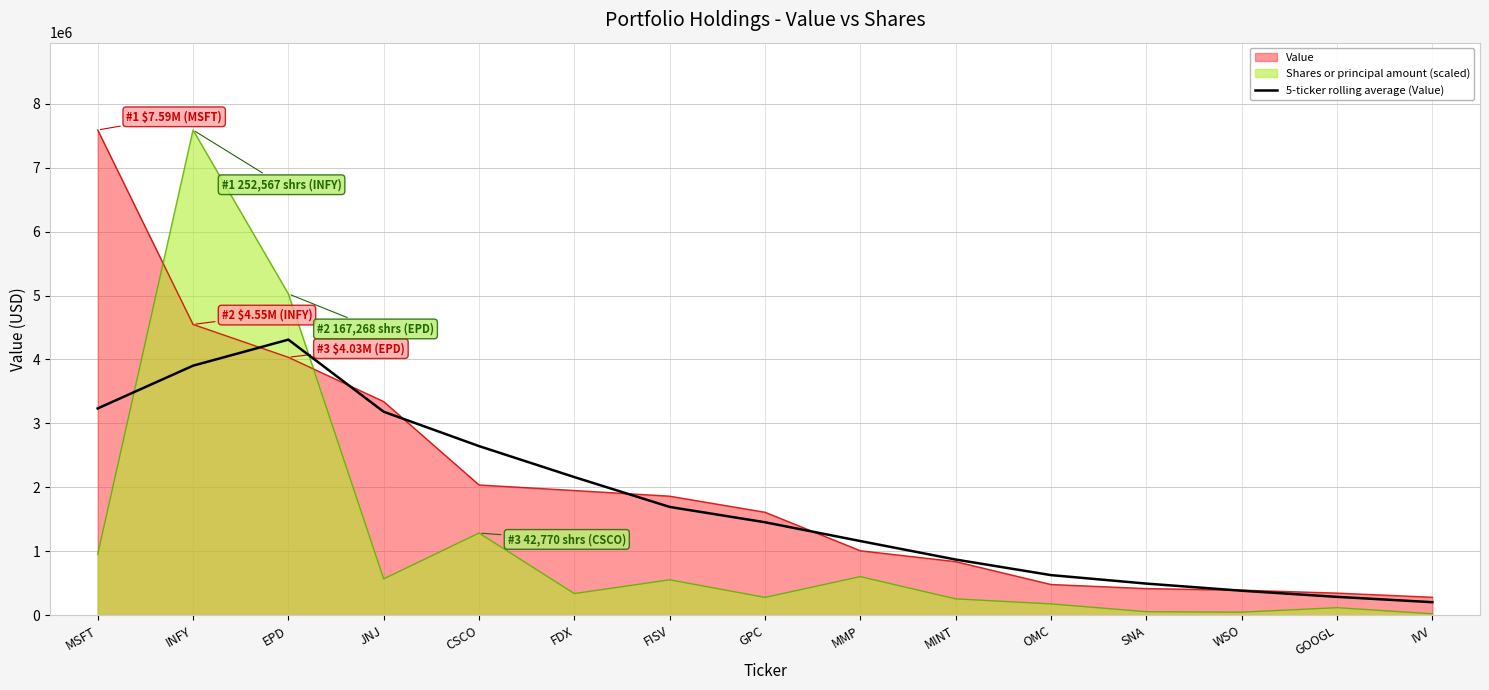

What is the label of the 8th point from the left?

GPC